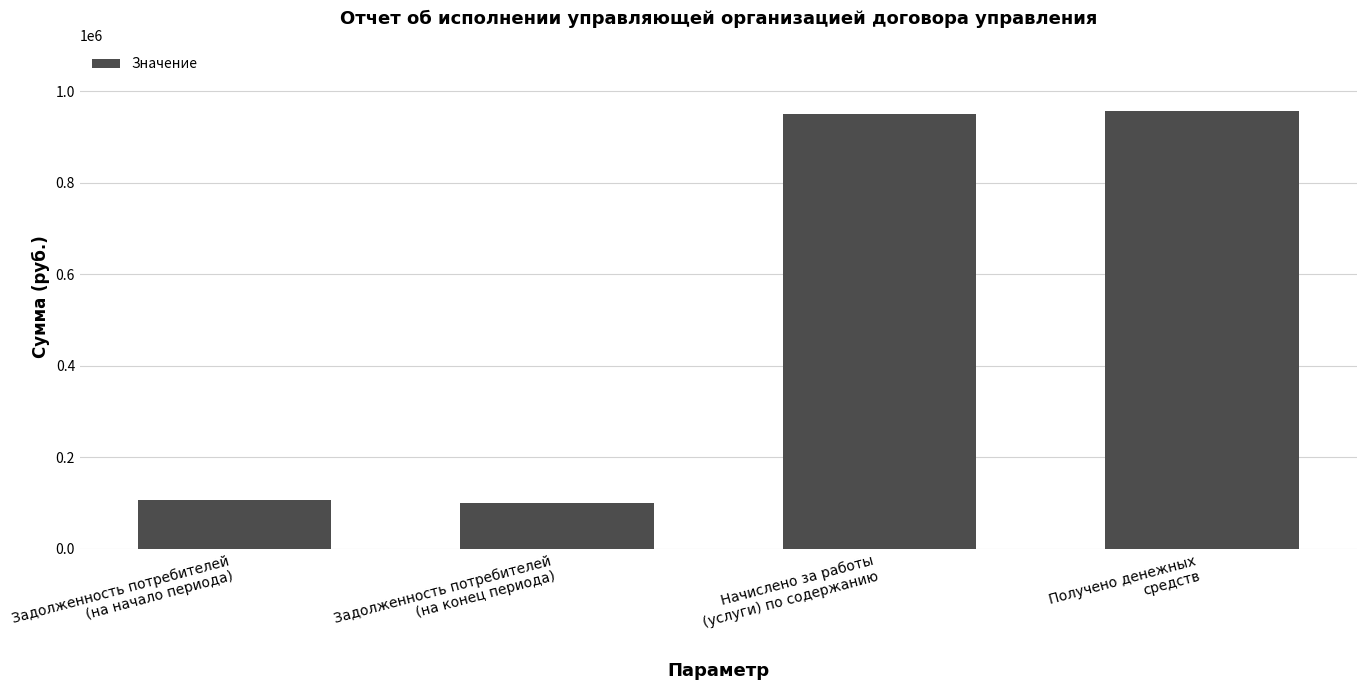

What is the maximum value shown in the chart?

957338.7